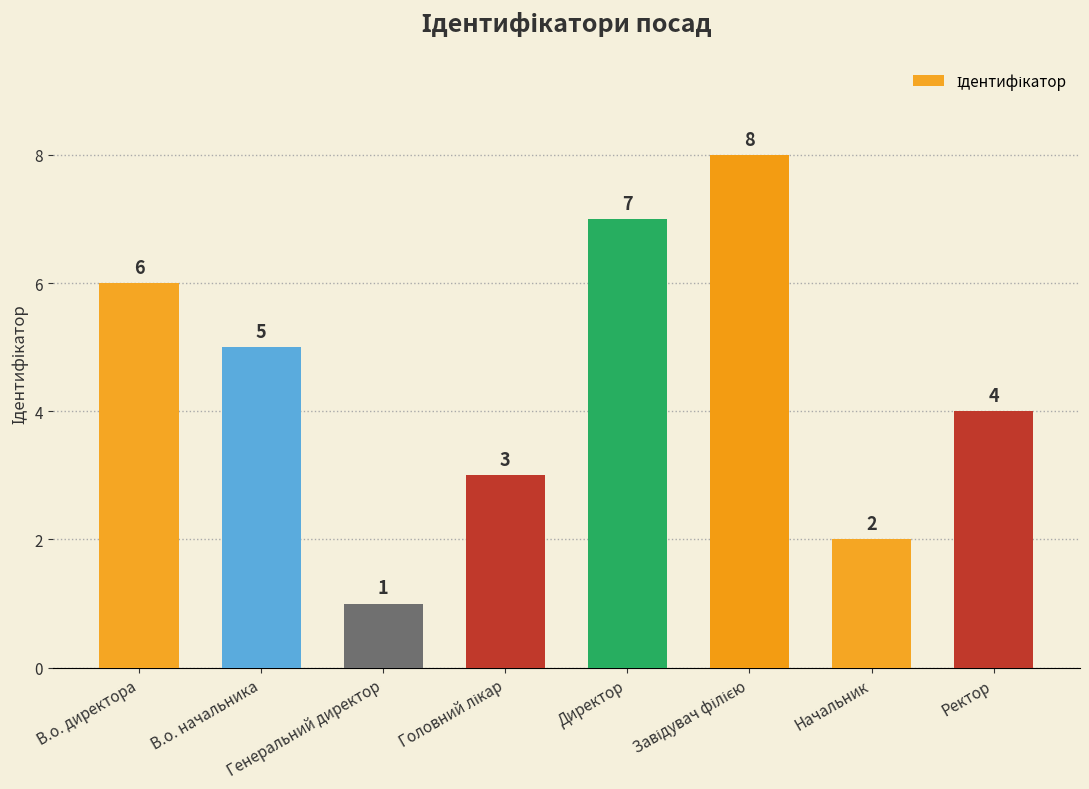

What is the difference between the maximum and minimum values?

7